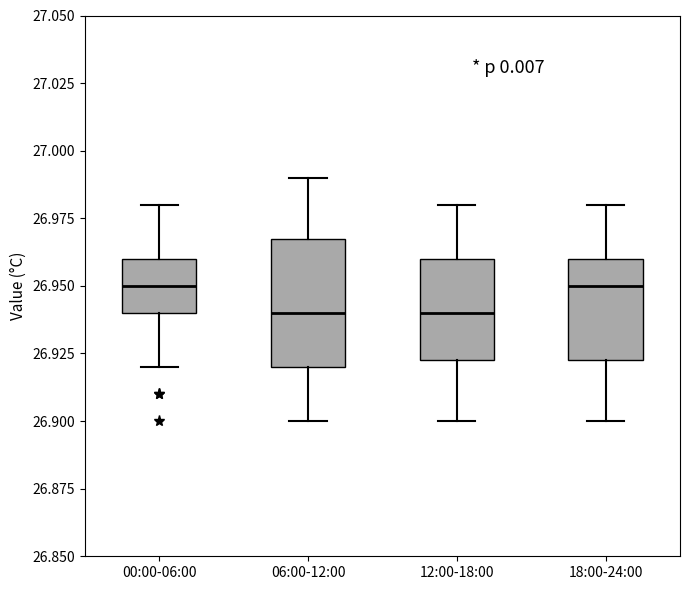

Where is the lower edge of the box for 00:00-06:00 on the y-axis? The values are not printed on the chart, so give them approximately, as read against the axis.

26.940